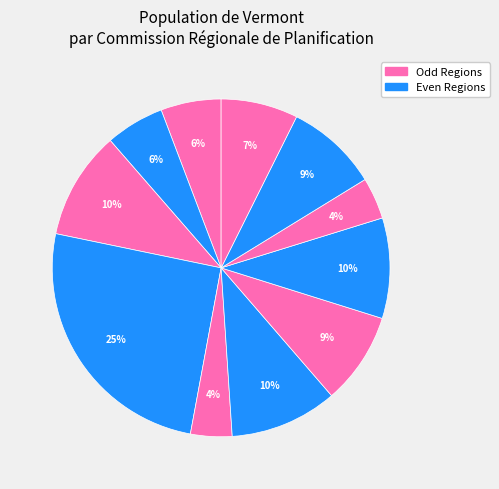

How many segments does this pie chart have?

11